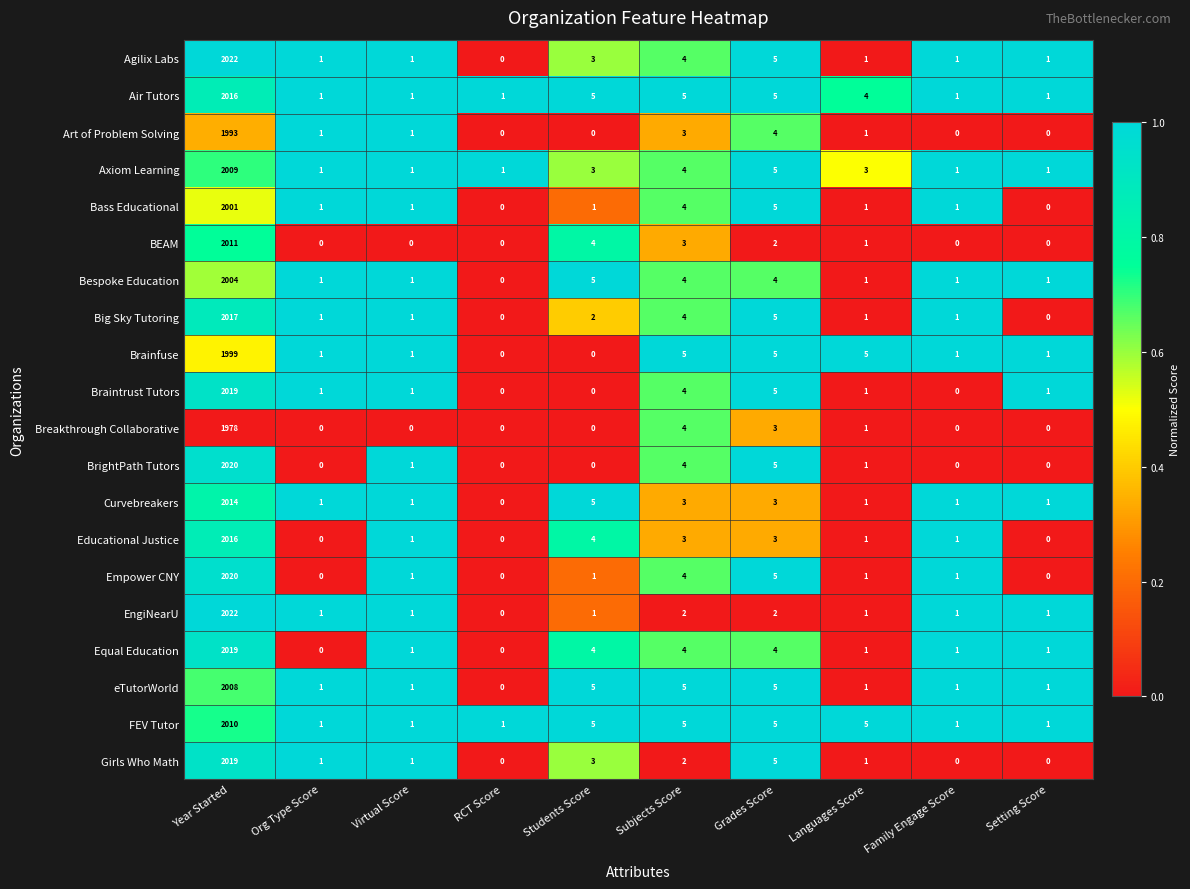

The value of Bass Educational at Year Started is 2001. True or false?

True